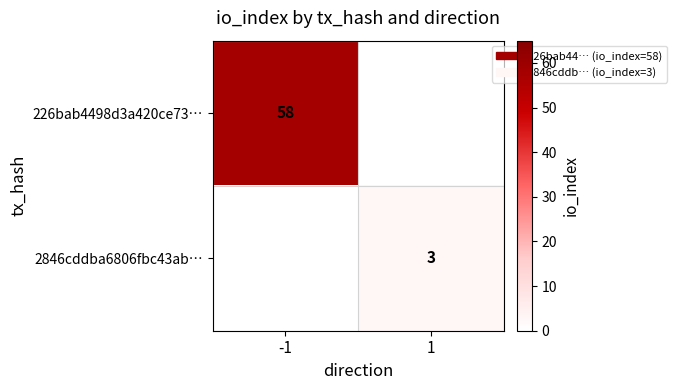

Is the value of 2846cddba6806fbc43ab… at 1 greater than the value of 226bab4498d3a420ce73… at -1?

No